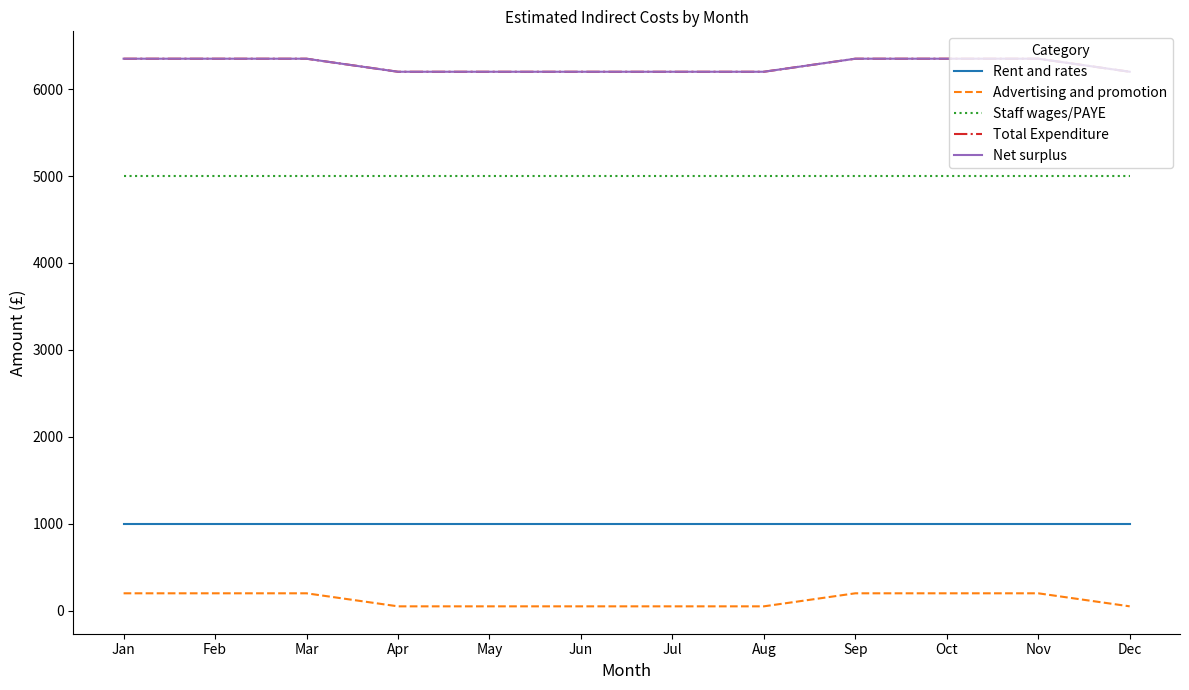

True or false: Staff wages/PAYE and Rent and rates cross at least once.

False